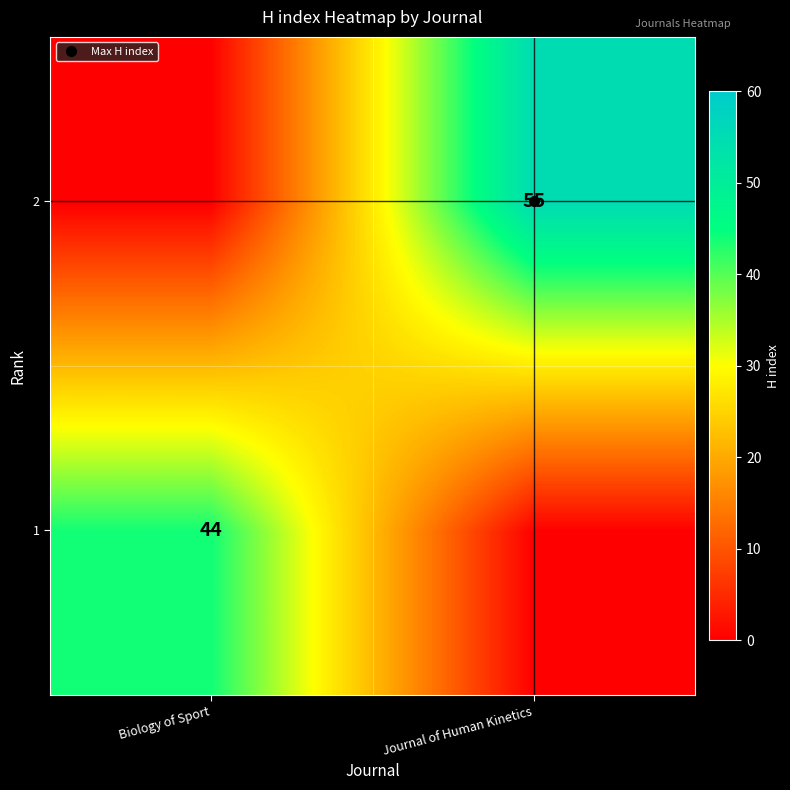

Rank the series by their maximum value, from lowest to highest.

1, 2